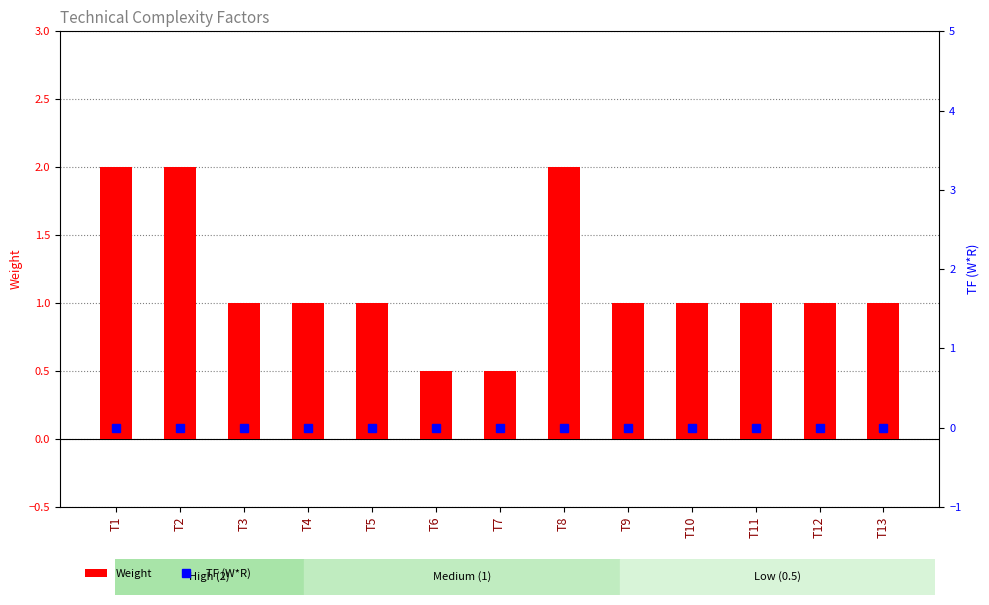

At how many categories does at least one series exceed 0?

13